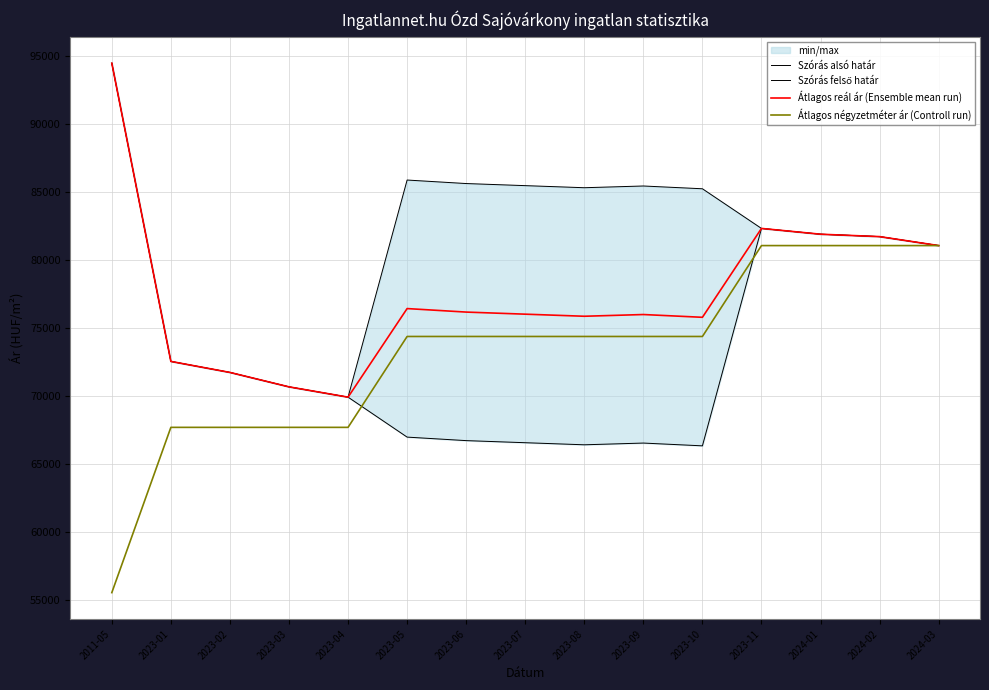

What is the approximate value of Átlagos reál ár (Ensemble mean run) at 2023-09, to the nearest 10?

76010